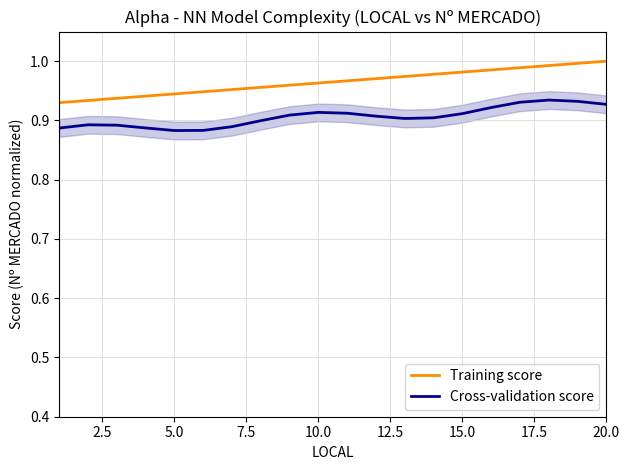

How many lines are shown in the chart?

2